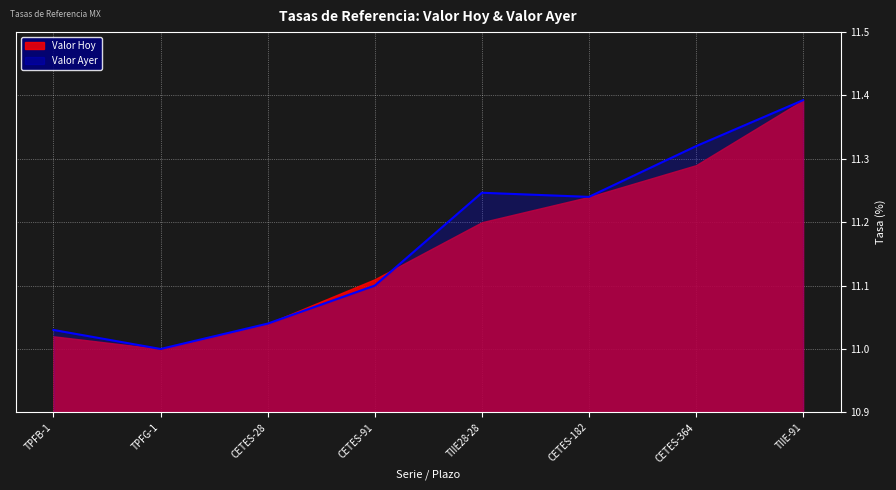

True or false: the data shows 6.4 at CETES-364.

False